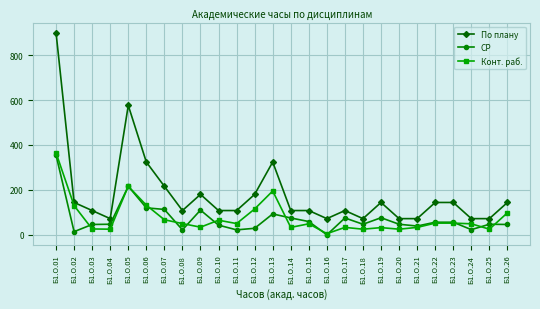

What is the total value across all series at Б1.О.10?

216